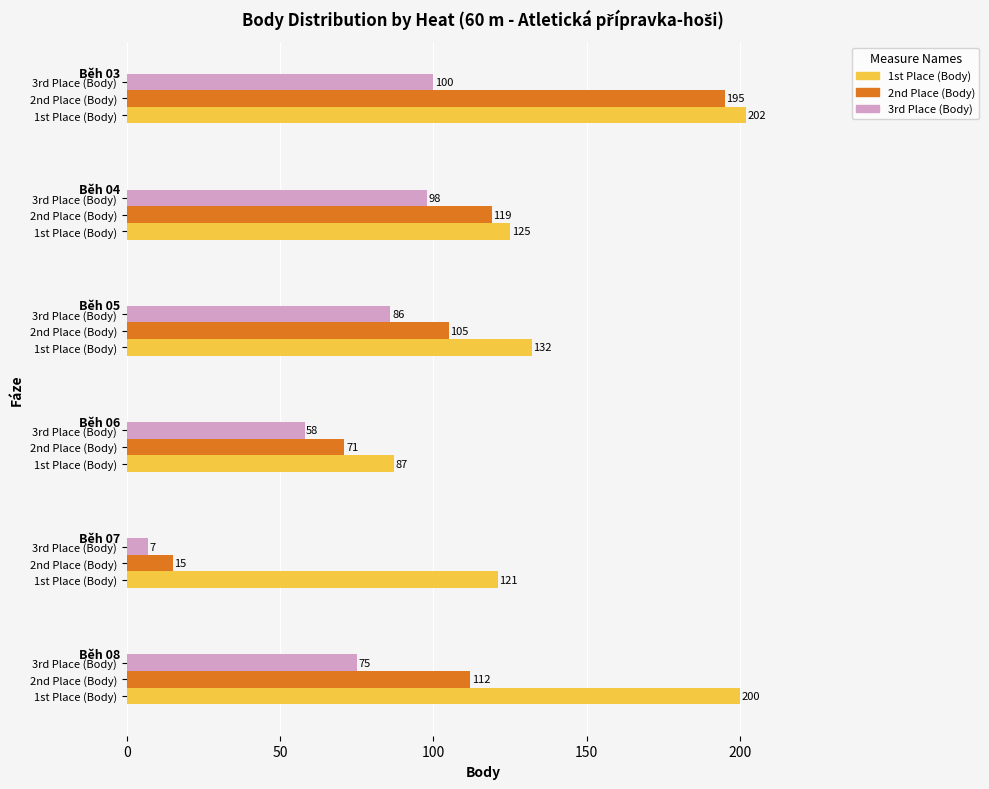

Which series has the largest total across all categories?

1st Place (Body)